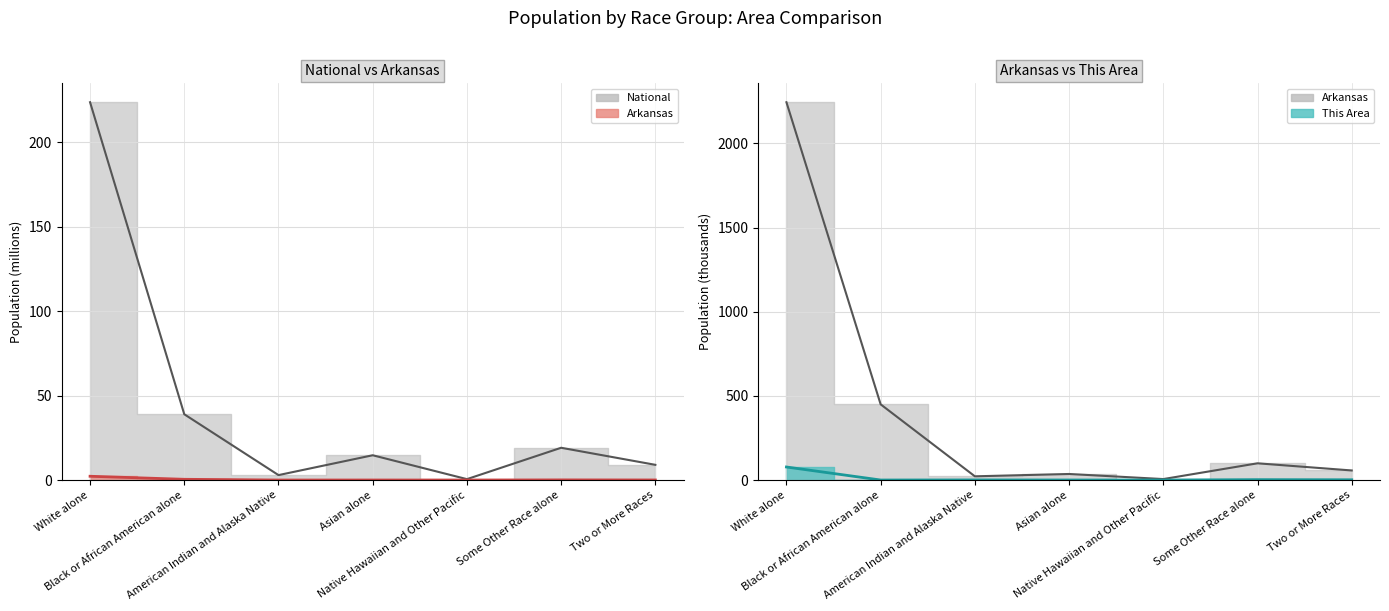

The value of Arkansas at Two or More Races is 0.1. True or false?

True